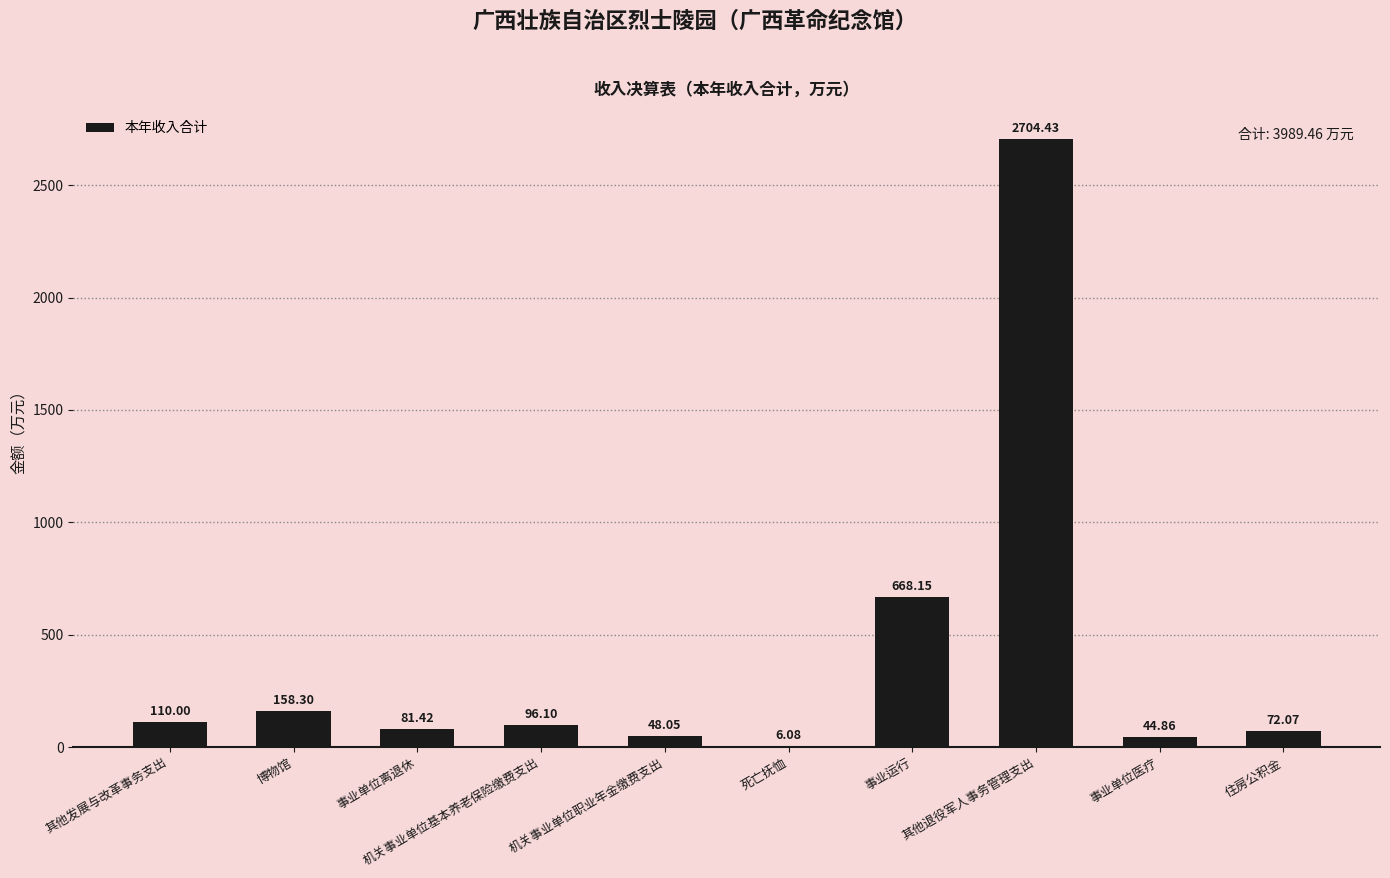

What is the approximate value at 机关事业单位基本养老保险缴费支出?

96.1